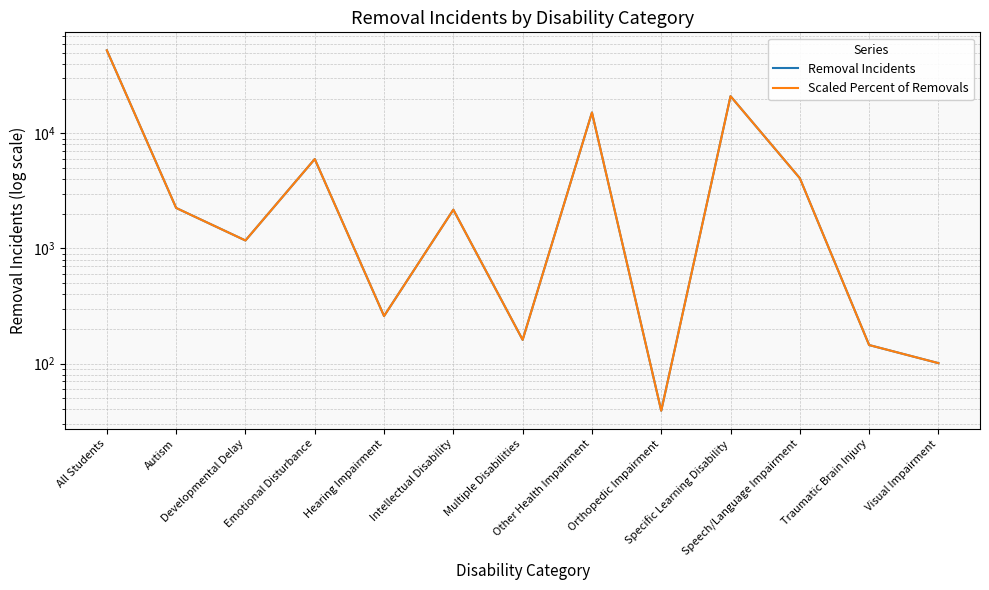

Where is the first local minimum for Scaled Percent of Removals?

Developmental Delay